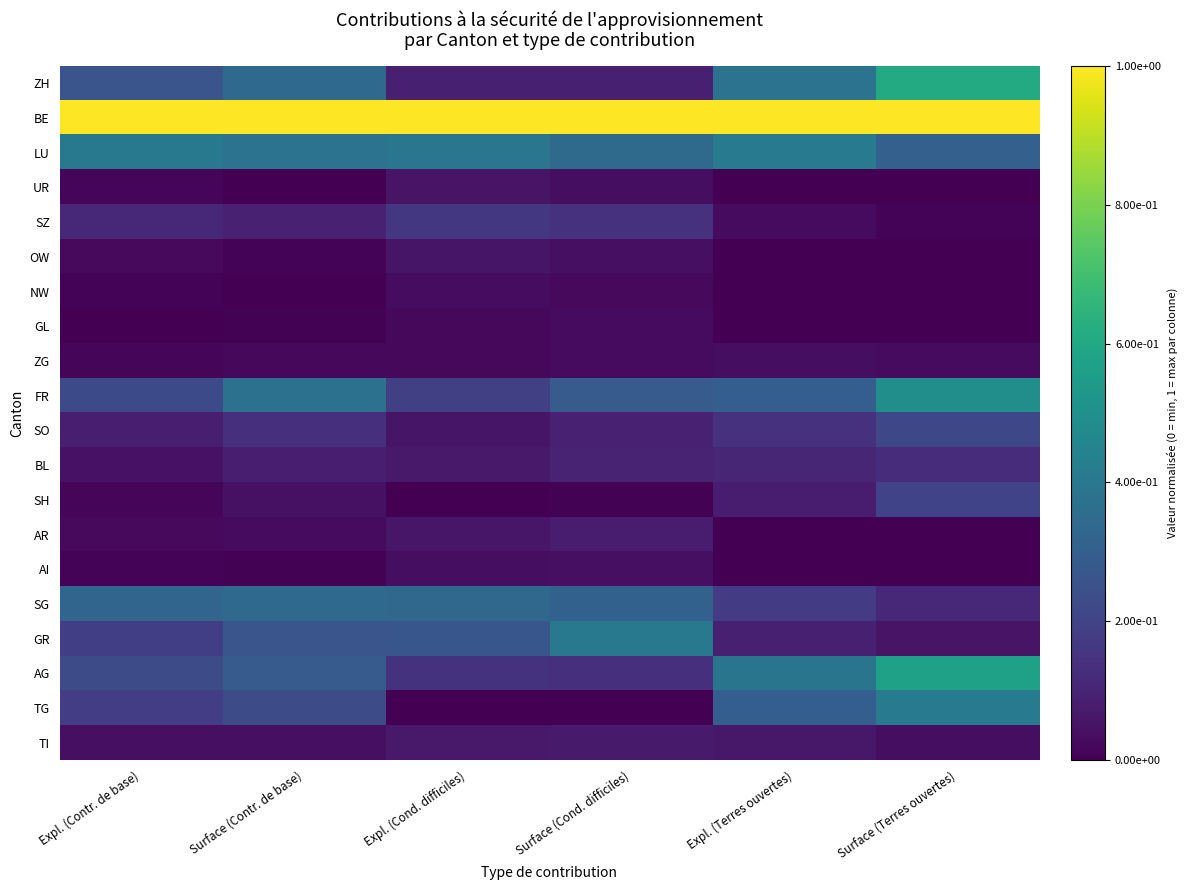

What is the spread (max minus min) of values at Expl. (Contr. de base)?

1.0